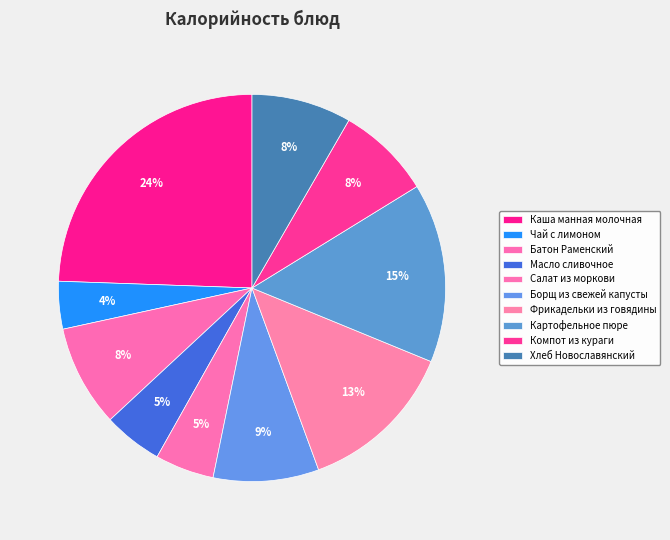

Does Масло сливочное account for over 50% of the chart?

No